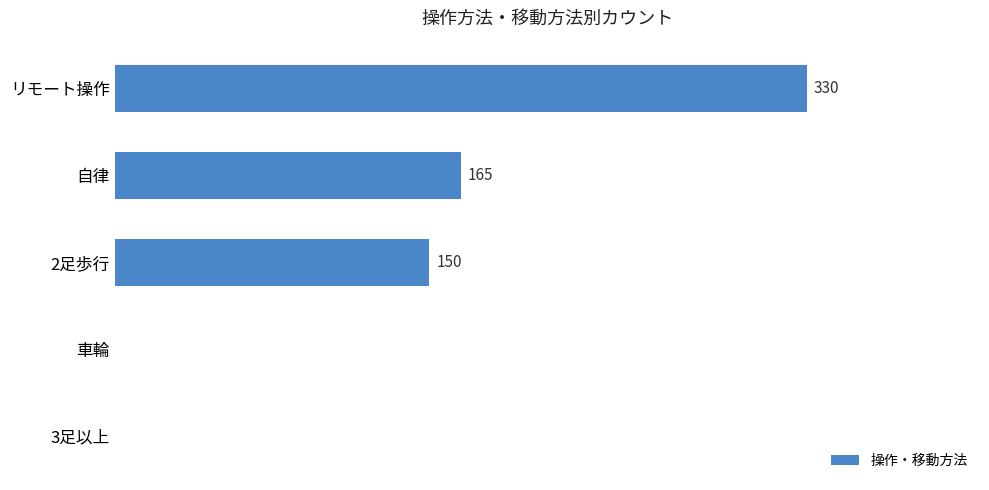

Between 自律 and リモート操作, which is larger?

リモート操作